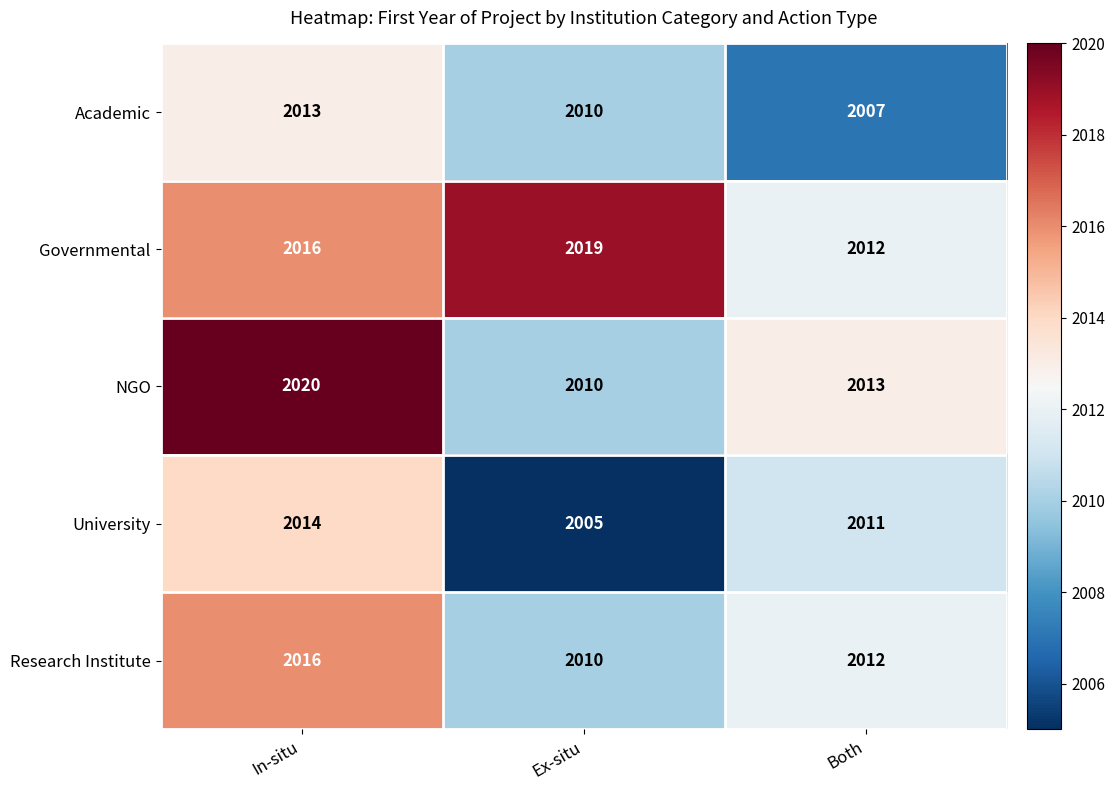

Is it true that NGO equals 2798 at Ex-situ?

False